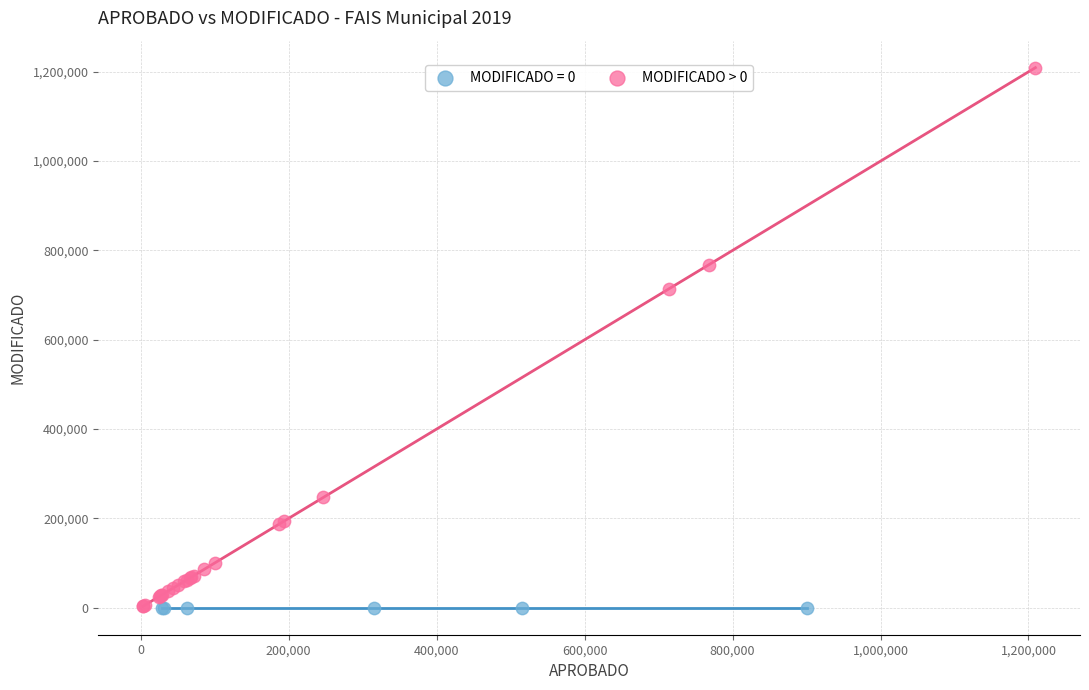

Which series reaches the maximum Y coordinate?

MODIFICADO > 0